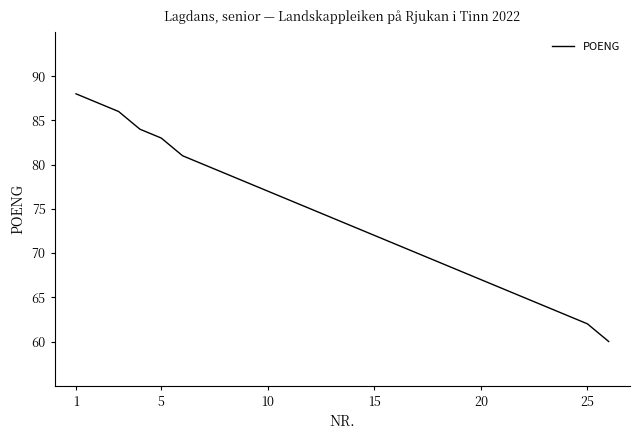

What is the smallest value displayed?

60